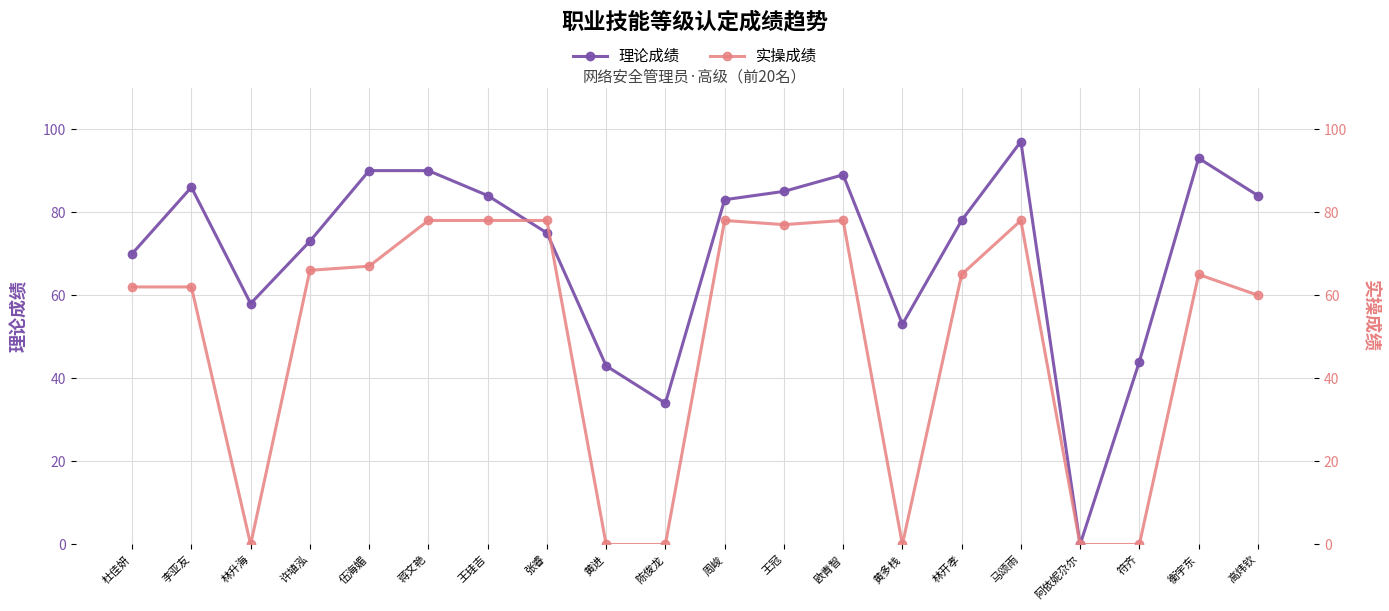

True or false: 实操成绩 and 理论成绩 cross at least once.

True